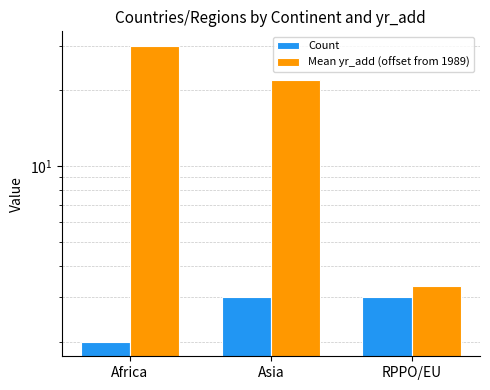

What is the maximum value shown in the chart?

30.0